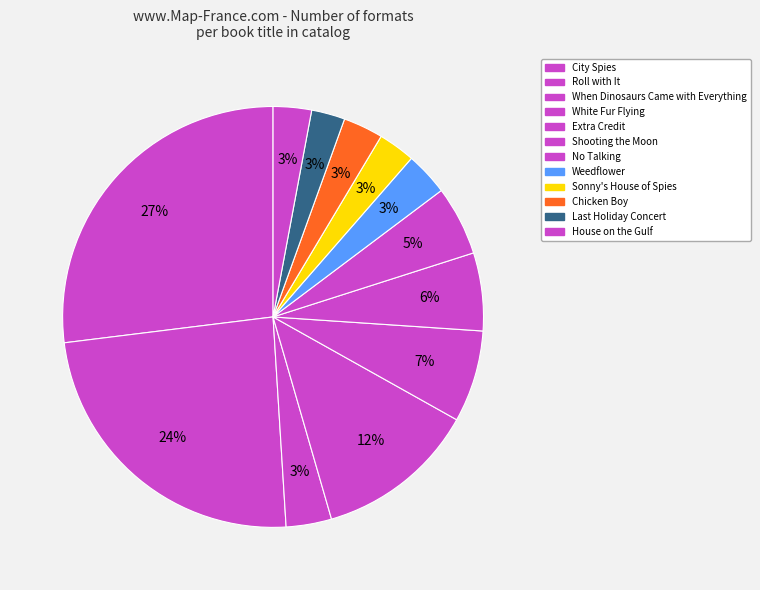

The House on the Gulf slice represents 1% of the pie. True or false?

False